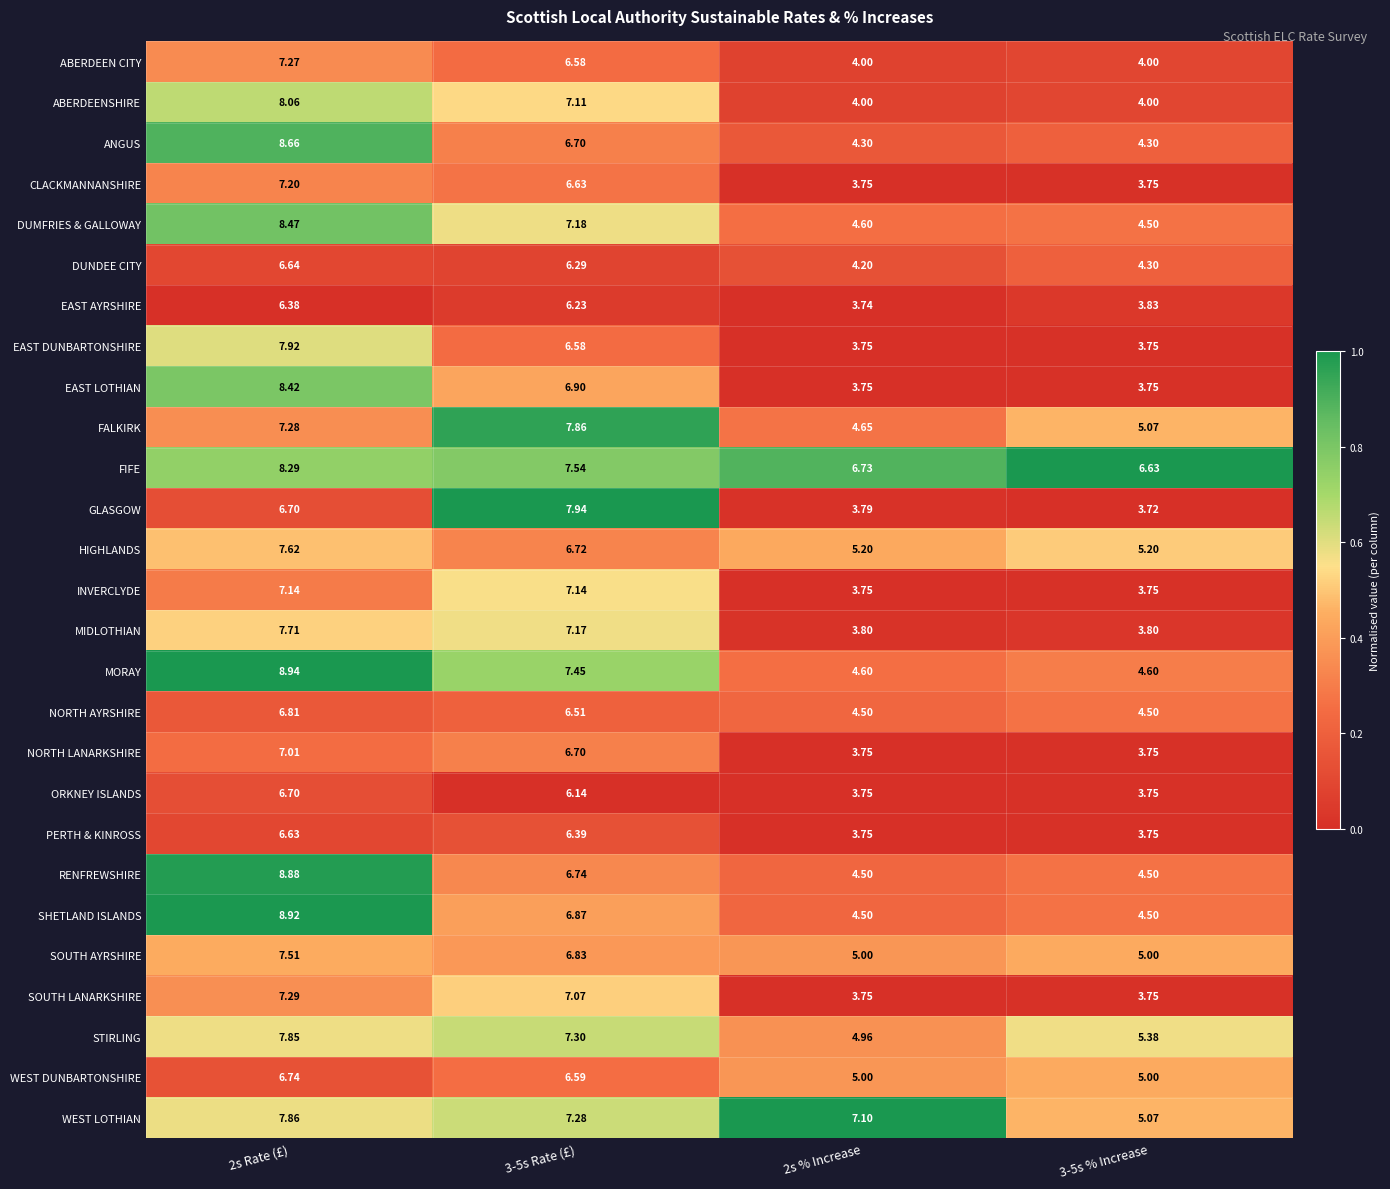

Which series has the largest total across all categories?

FIFE